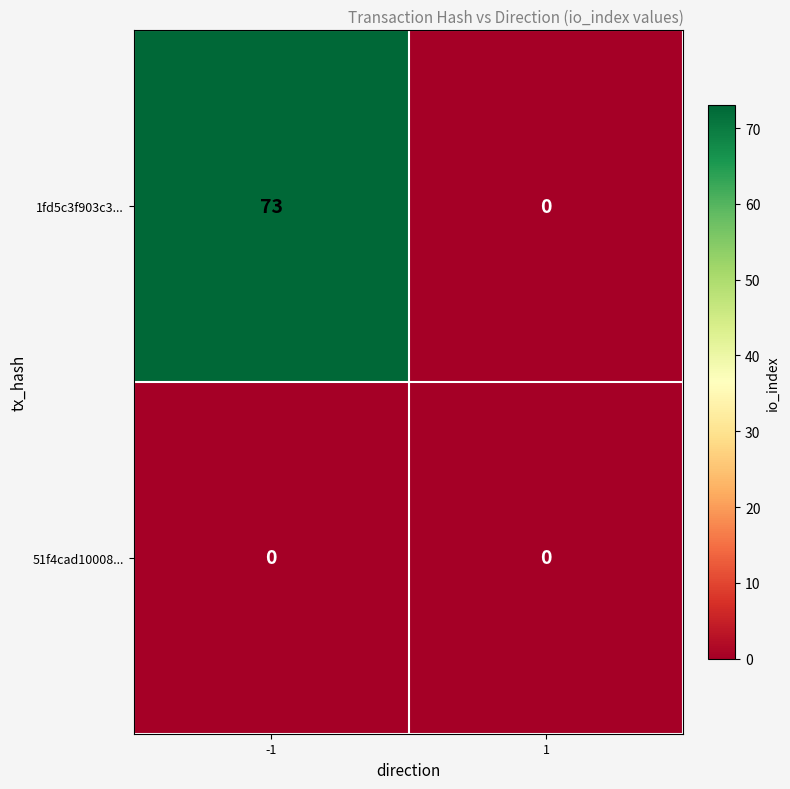

List the series in order of their peak value, highest first.

1fd5c3f903c3..., 51f4cad10008...